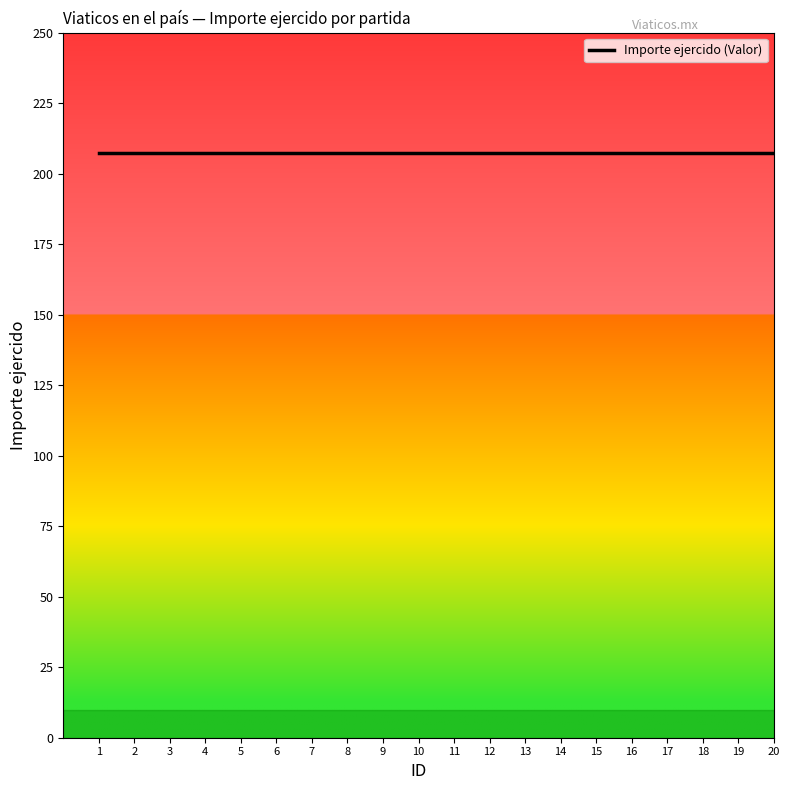

True or false: Importe ejercido (ID) and Importe ejercido (Valor) cross at least once.

False